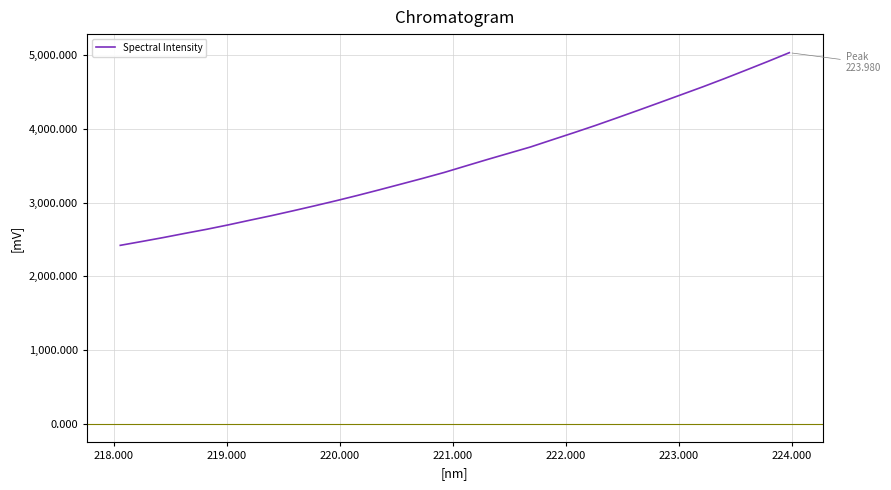

What is the minimum value shown in the chart?

2420.4